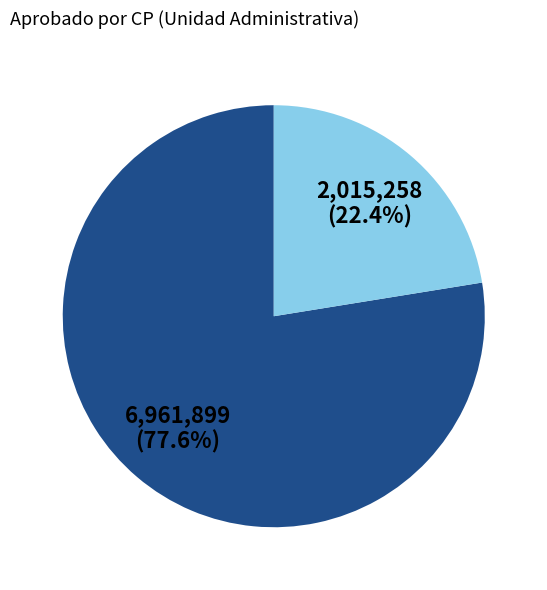

Does any single category account for the majority?

Yes